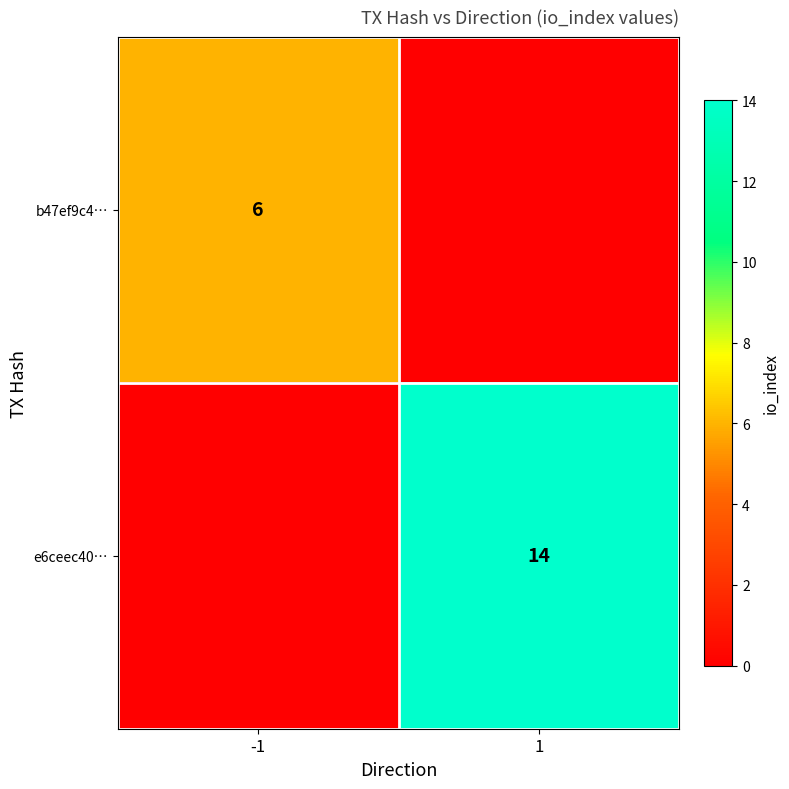

True or false: b47ef9c4… has a value of 10 at -1.

False